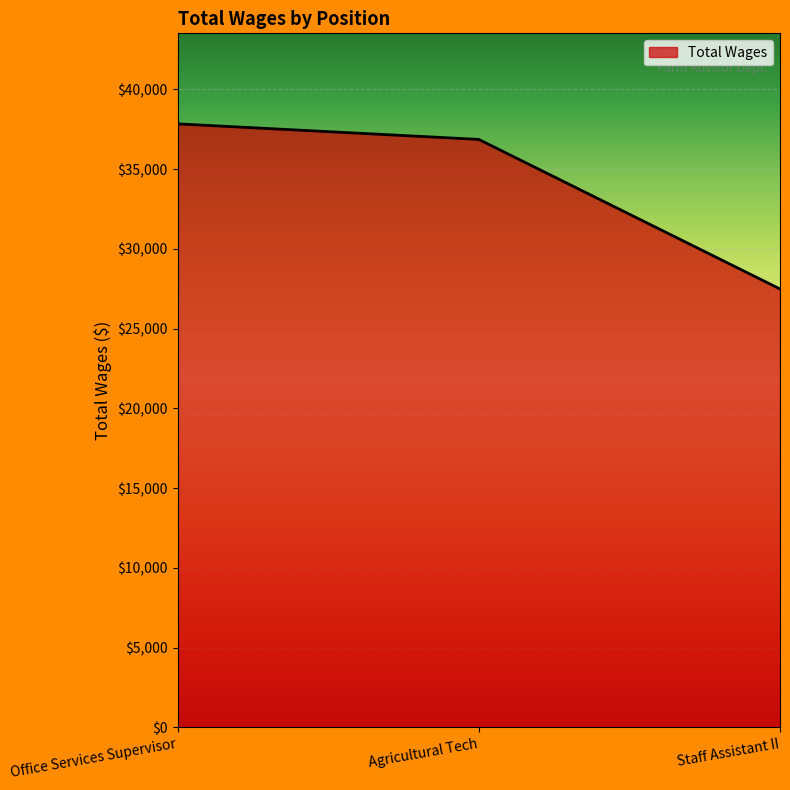

What value does the data have at Agricultural Tech?

36864